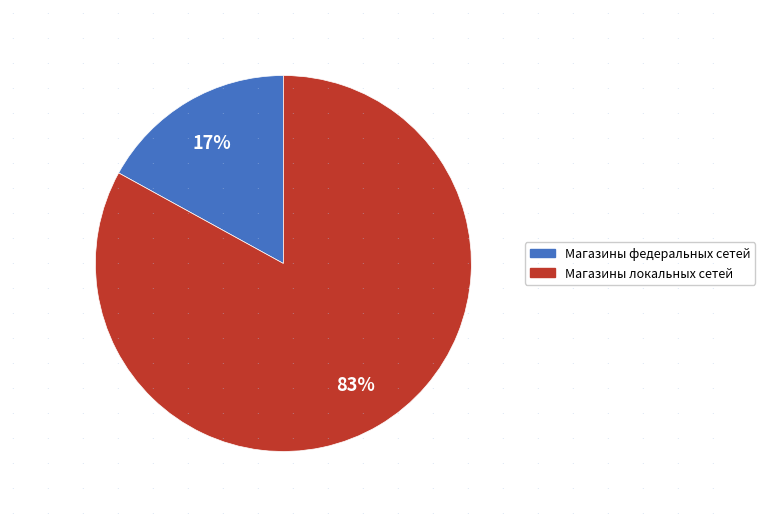

How many segments does this pie chart have?

2